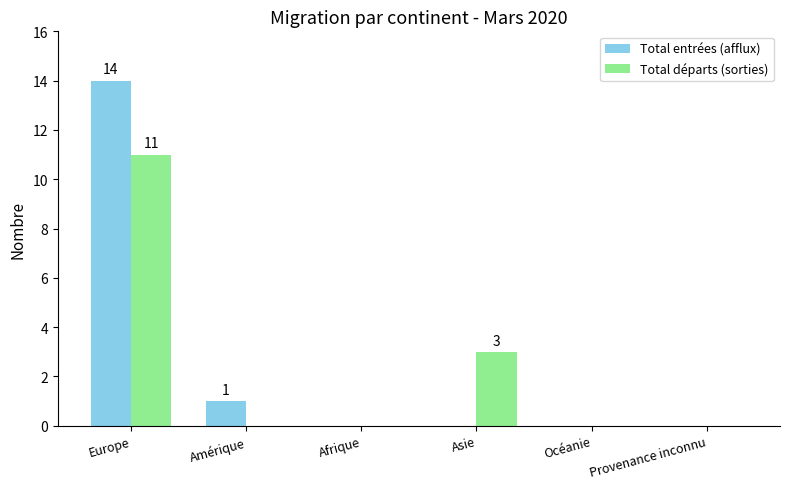

What is the average value of the Total départs (sorties) series?

2